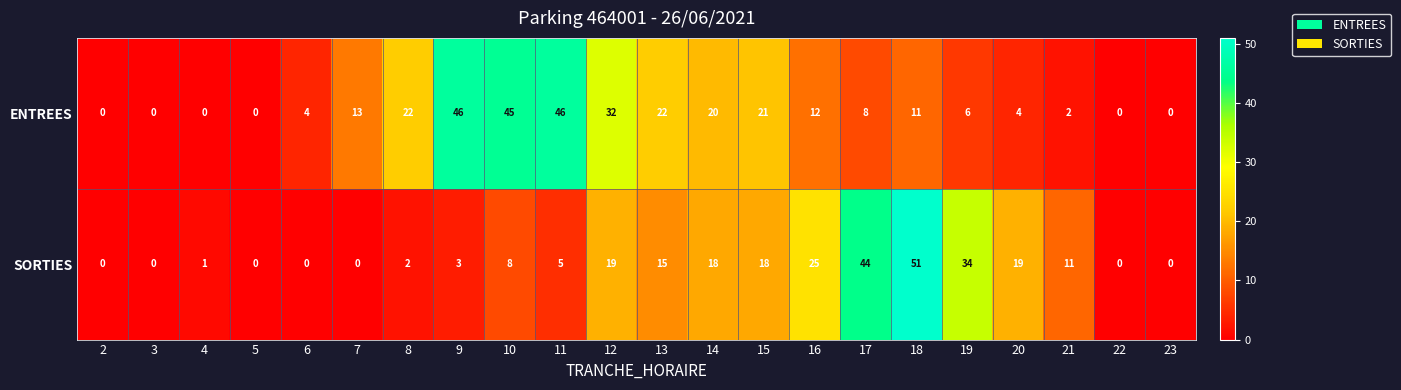

At which label does ENTREES first exceed 11?

7